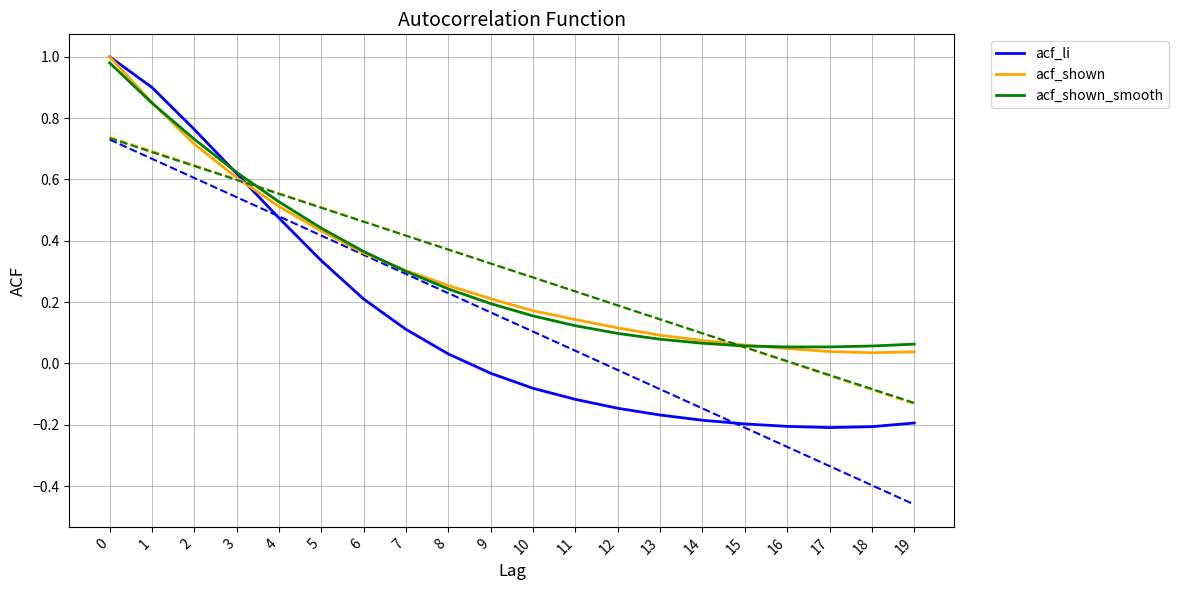

What is the difference between the maximum and minimum values in the acf_li series?

1.2